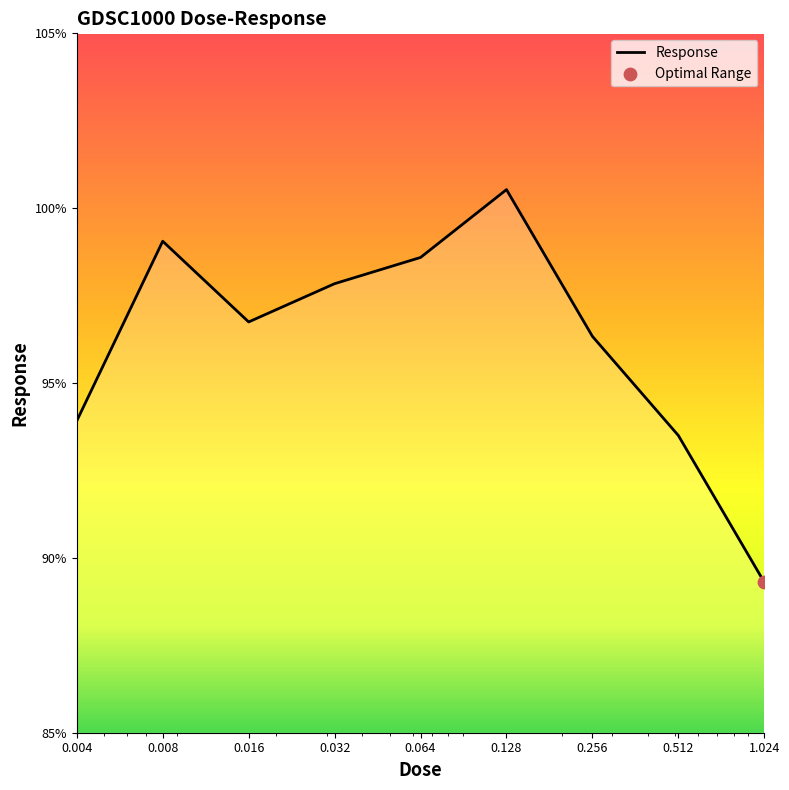

What is the maximum value shown in the chart?

100.5